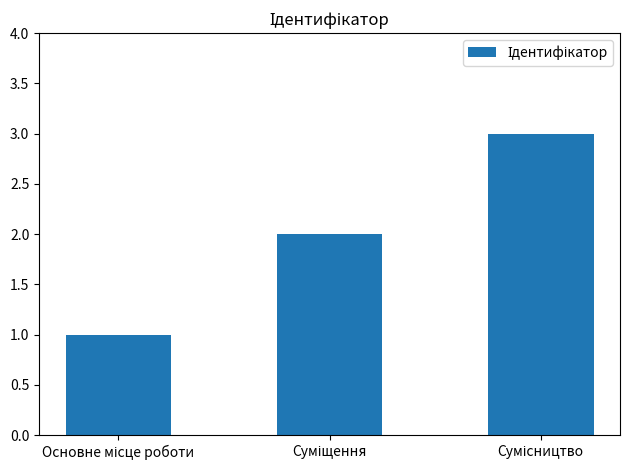

What is the maximum value shown in the chart?

3